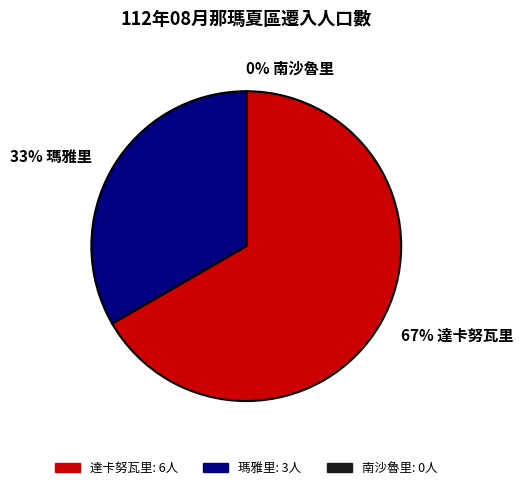

True or false: 瑪雅里 accounts for 45% of the total.

False